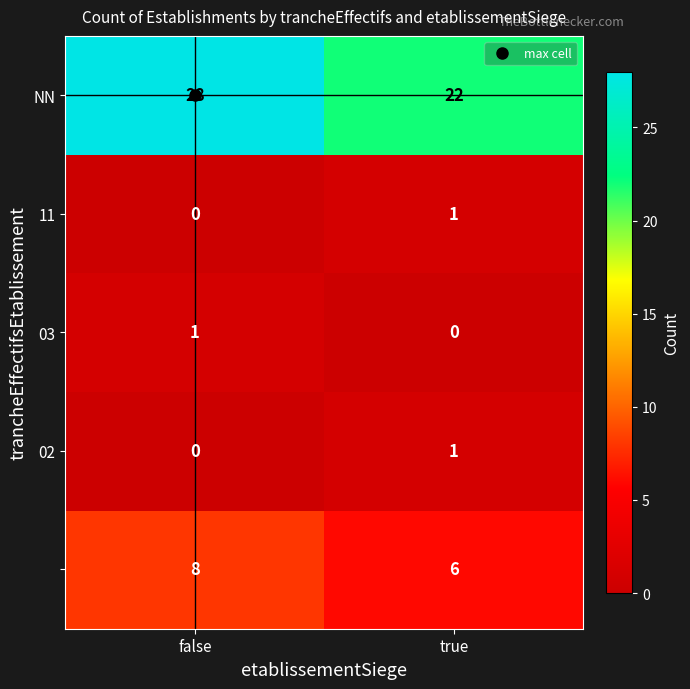

Which category has the highest value across all series?

false